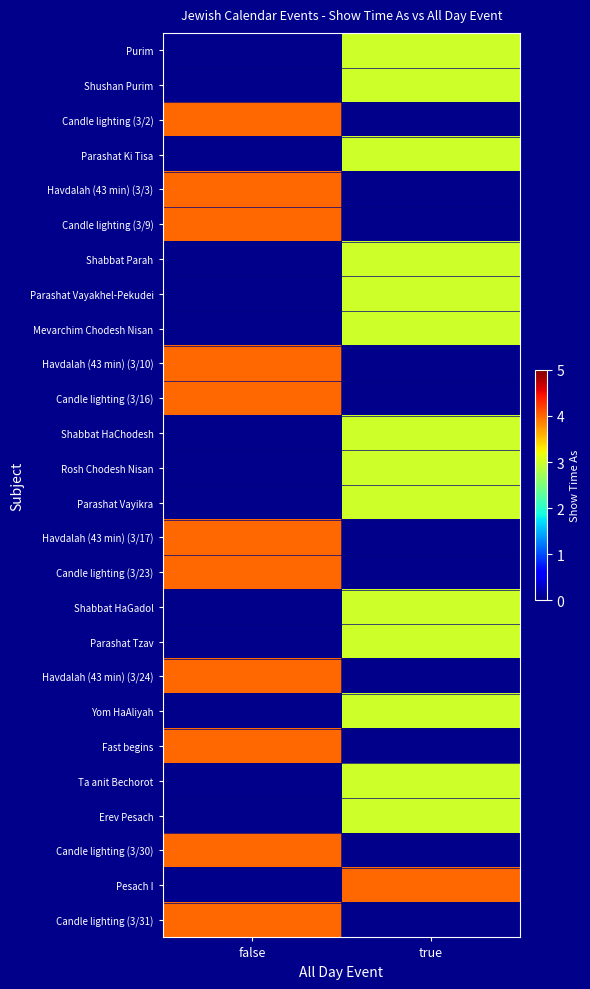

Is the value of Parashat Tzav at false greater than the value of Rosh Chodesh Nisan at true?

No